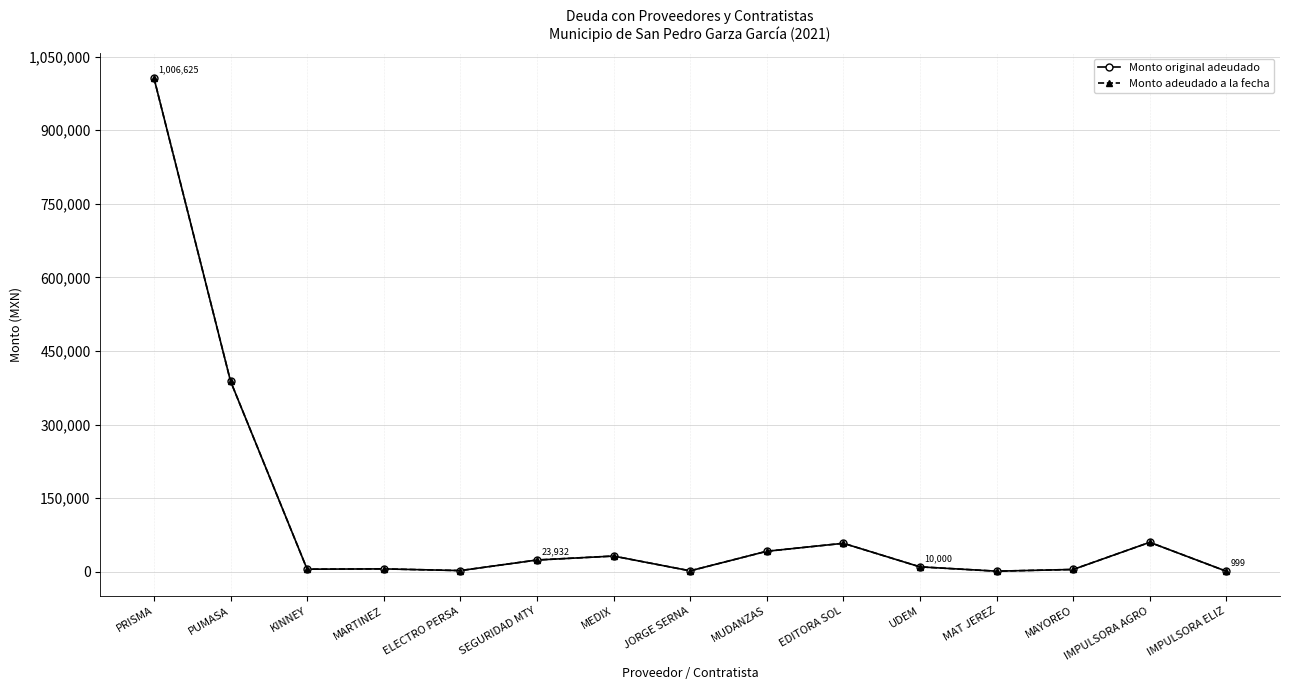

What is the value of the Monto original adeudado point at the 14th from the left?

60000.0